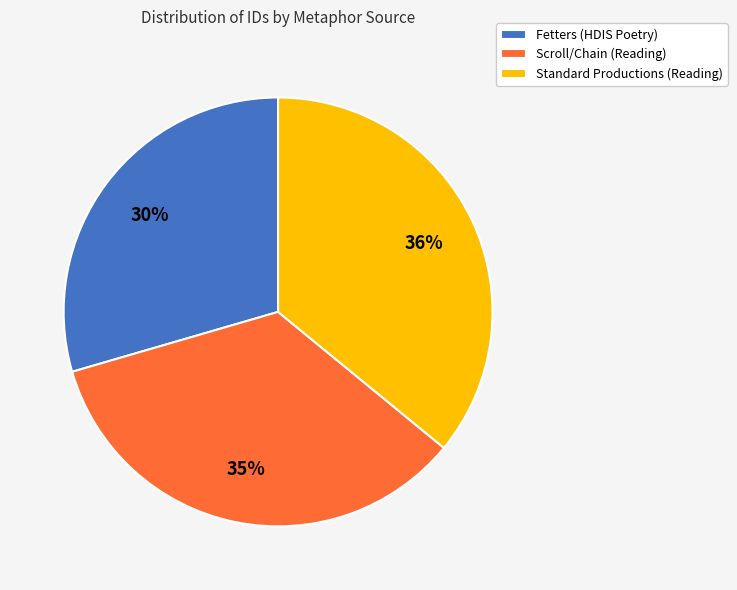

Which slice is the largest?

Standard Productions (Reading)